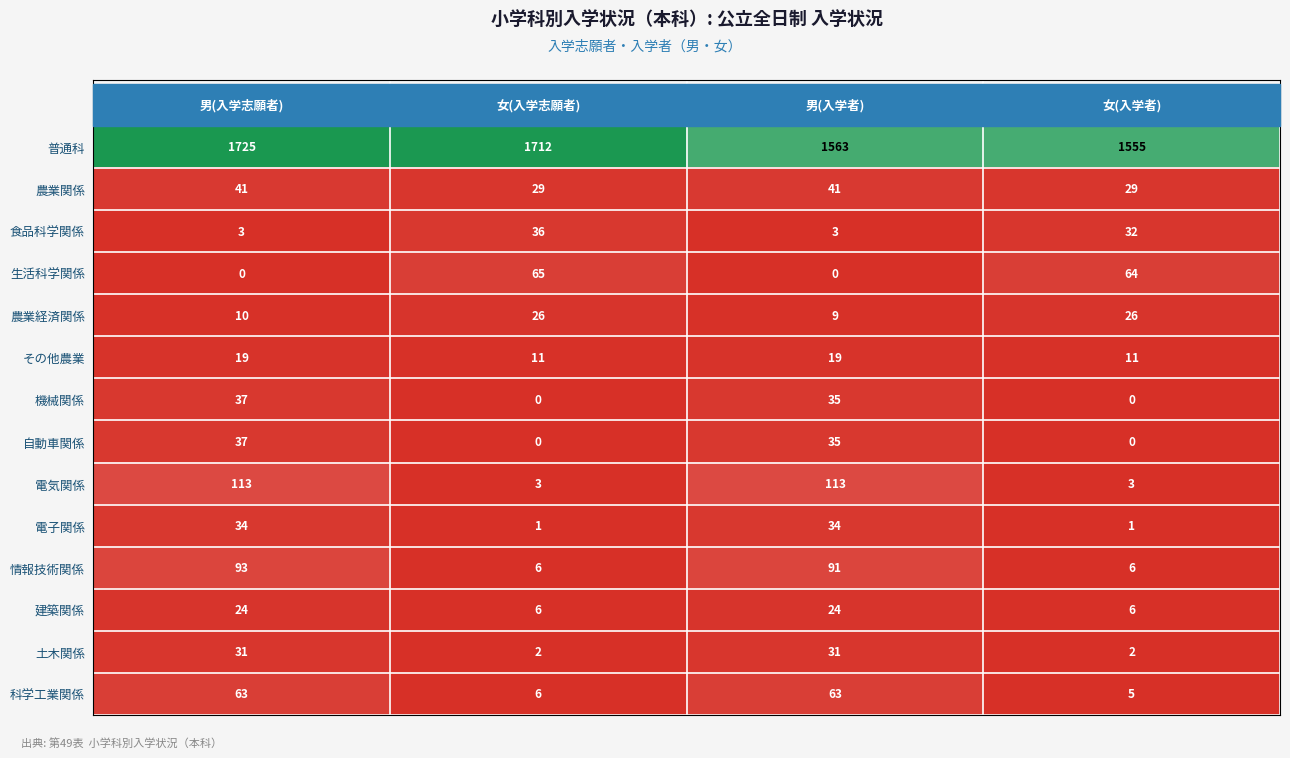

How many 電気関係 values are between 3 and 113?

4